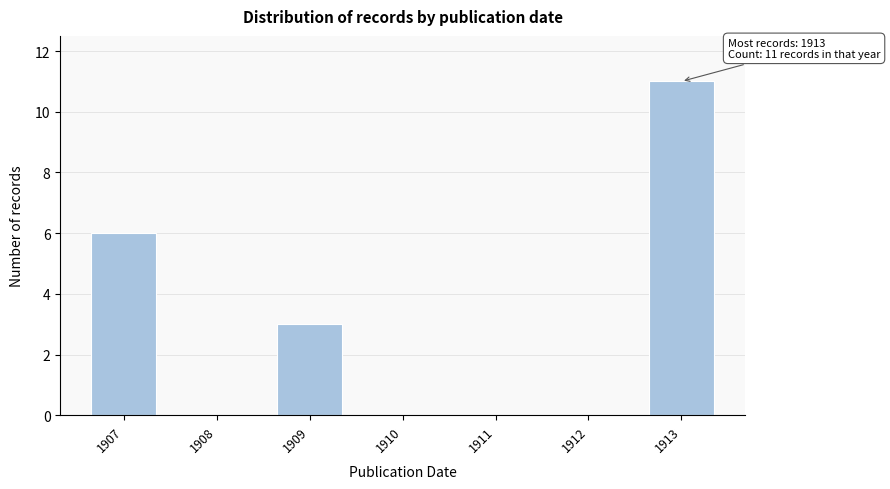

Reading left to right, what are all the values shown in this chart?

1907=6	1908=0	1909=3	1910=0	1911=0	1912=0	1913=11